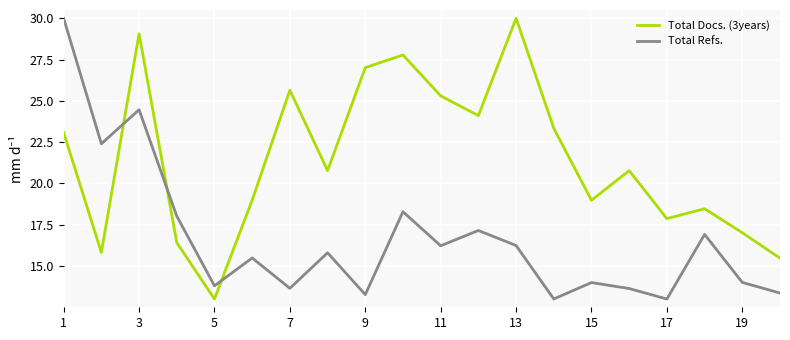

List the series in order of their overall mean, highest first.

Total Docs. (3years), Total Refs.